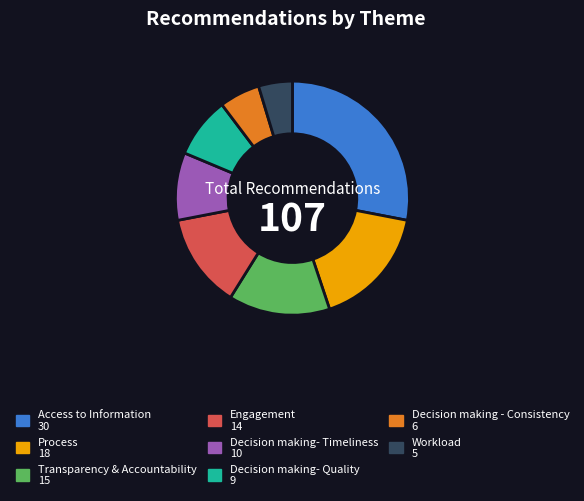

Is there a majority slice in this chart?

No